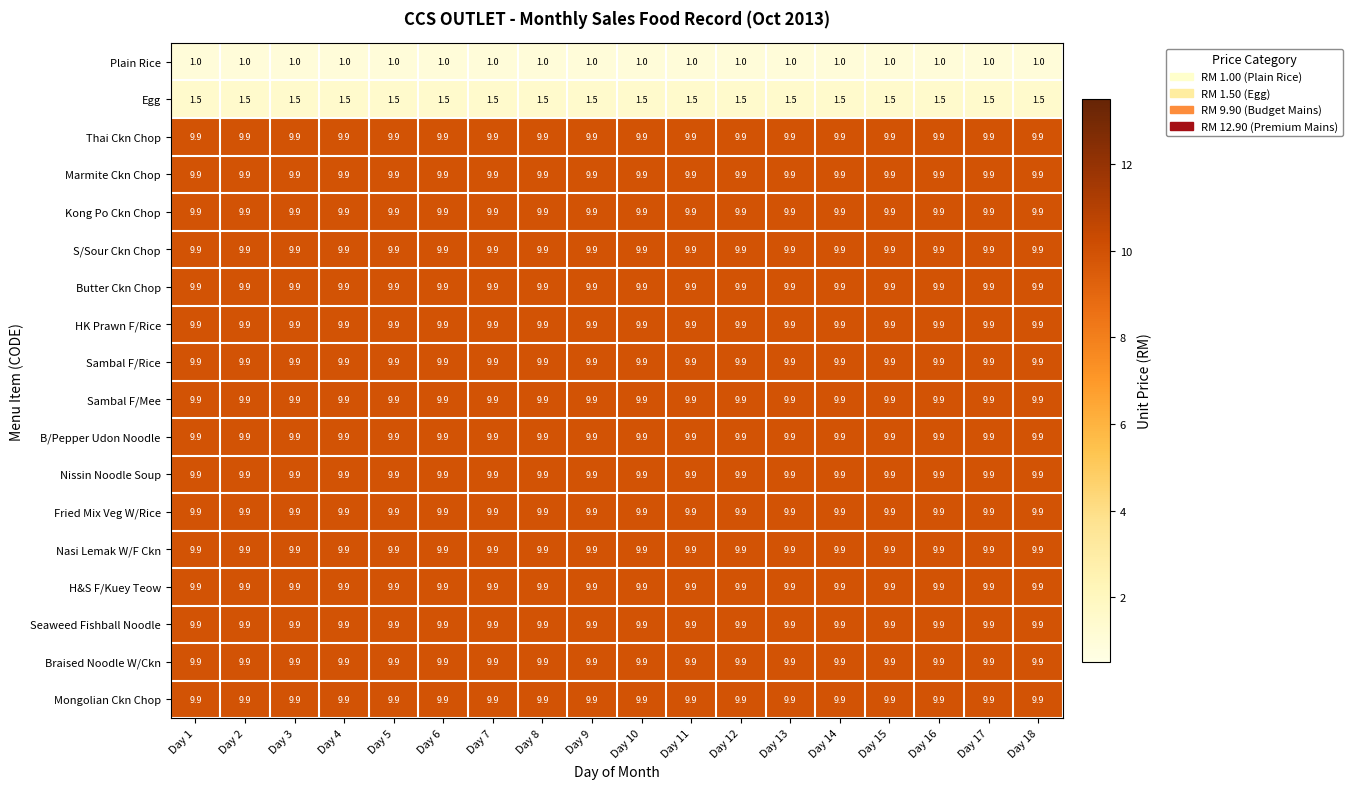

At how many categories does at least one series exceed 5?

18